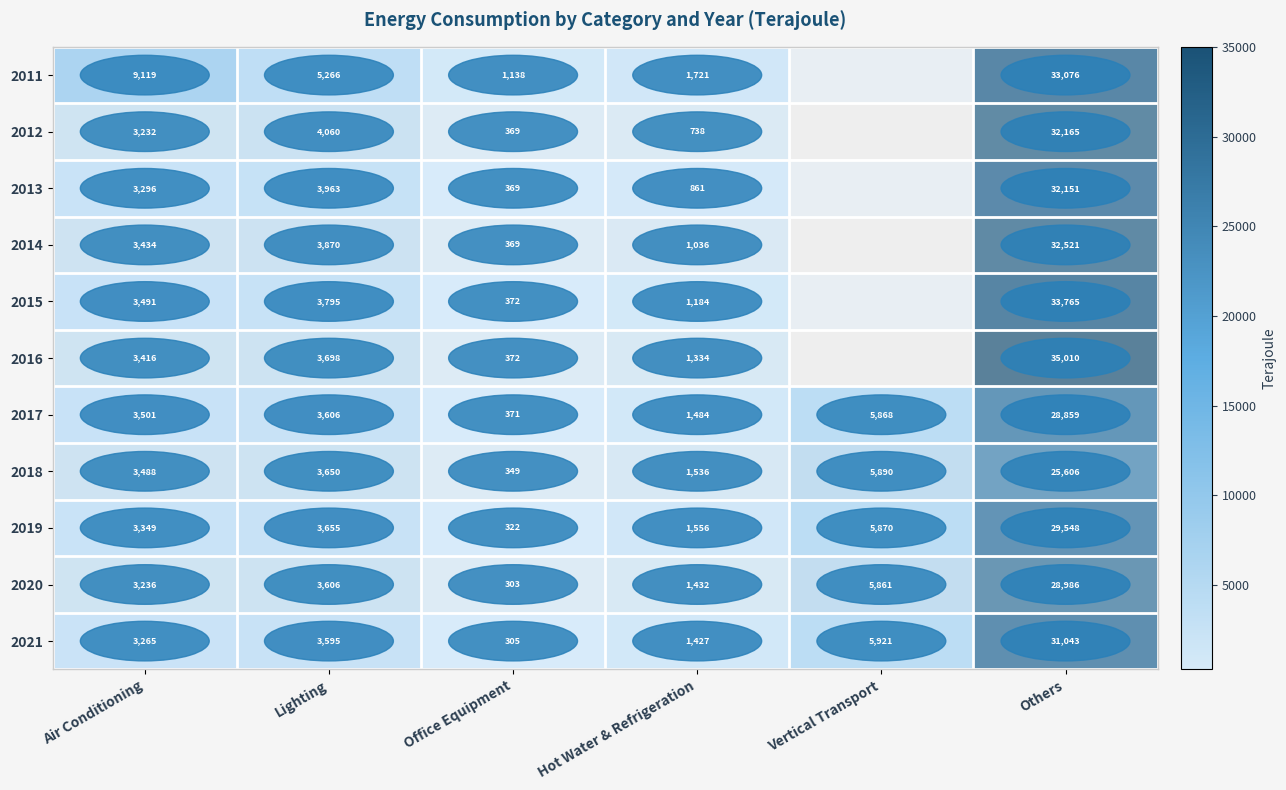

How many data points in 2019 are less than 3655?

3